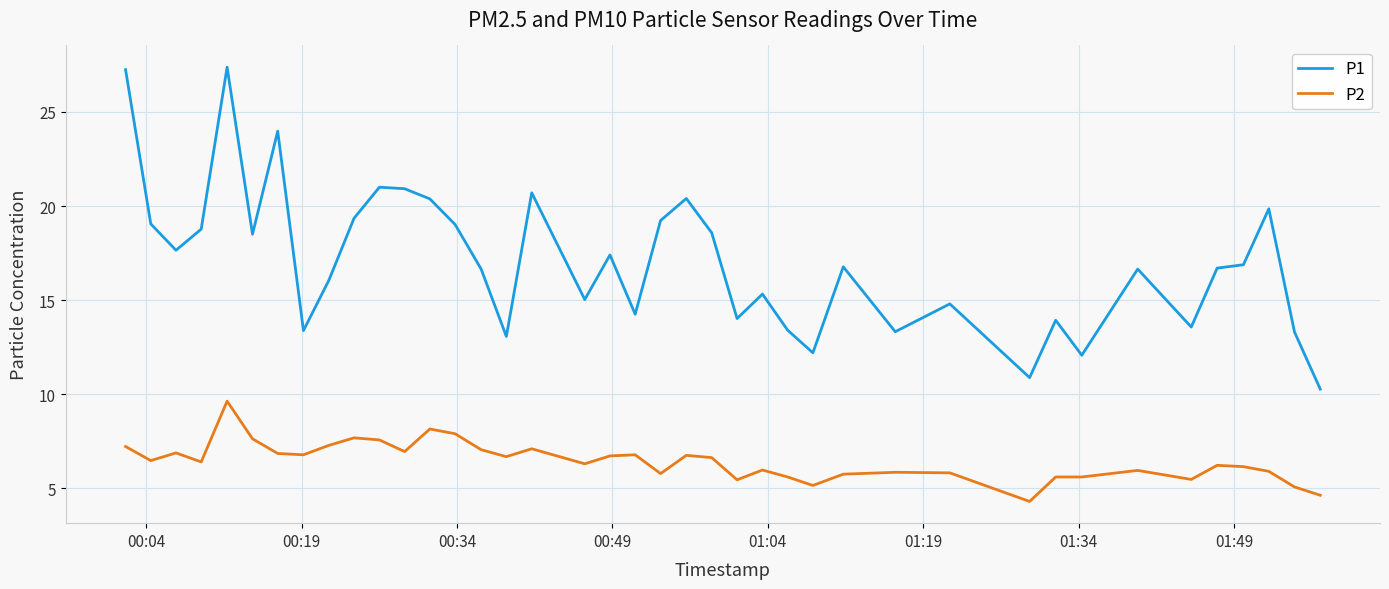

List the series in order of their overall mean, highest first.

P1, P2